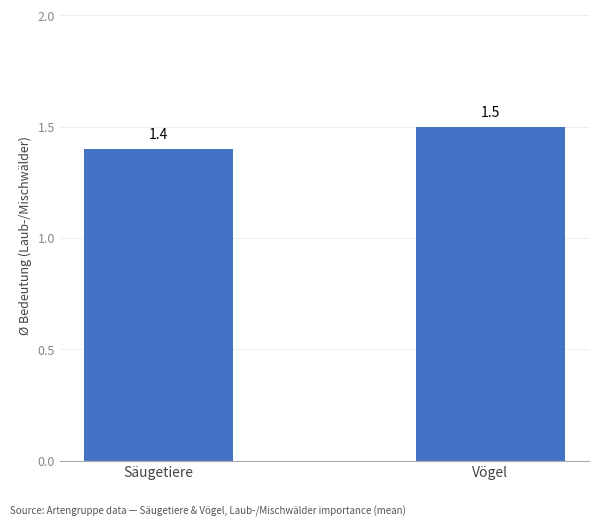

What is the greatest value displayed?

1.5